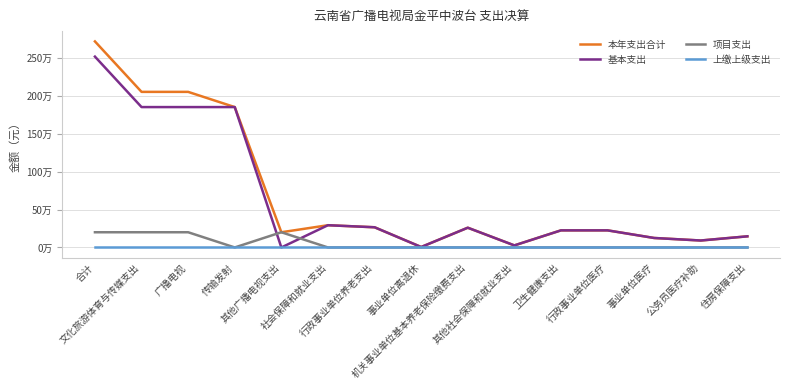

What position from the left is 住房保障支出?

15